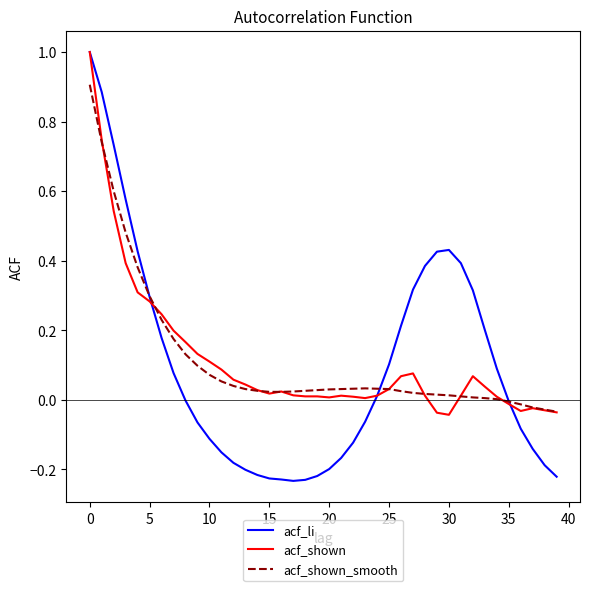

Which series has the largest range (max minus min)?

acf_li